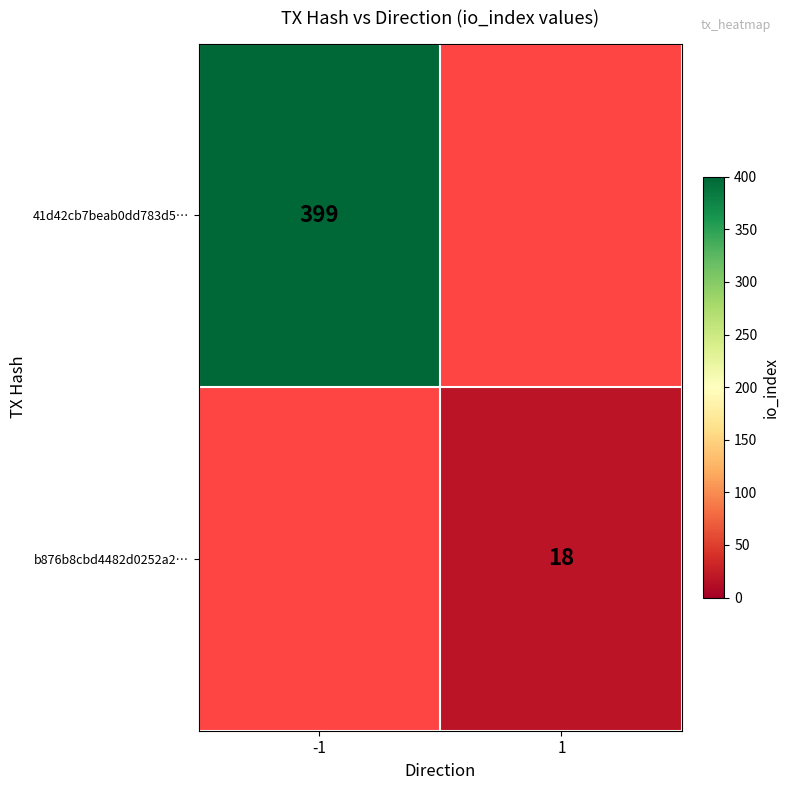

The 41d42cb7beab0dd783d5… series shows 399 at -1. True or false?

True